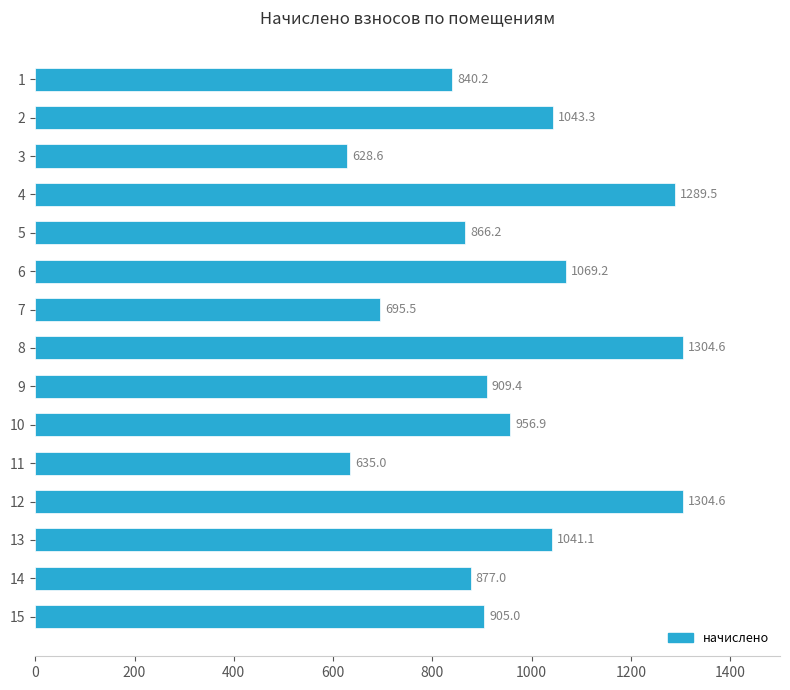

What is the value of the 3rd bar from the top?

628.6